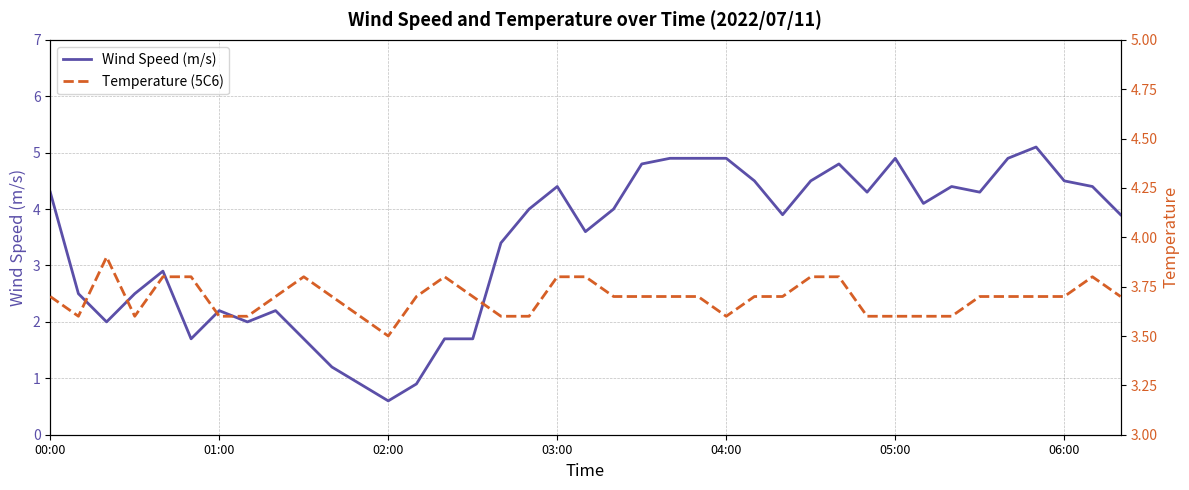

What is the value of the Wind Speed (m/s) point at the 9th from the left?

2.2